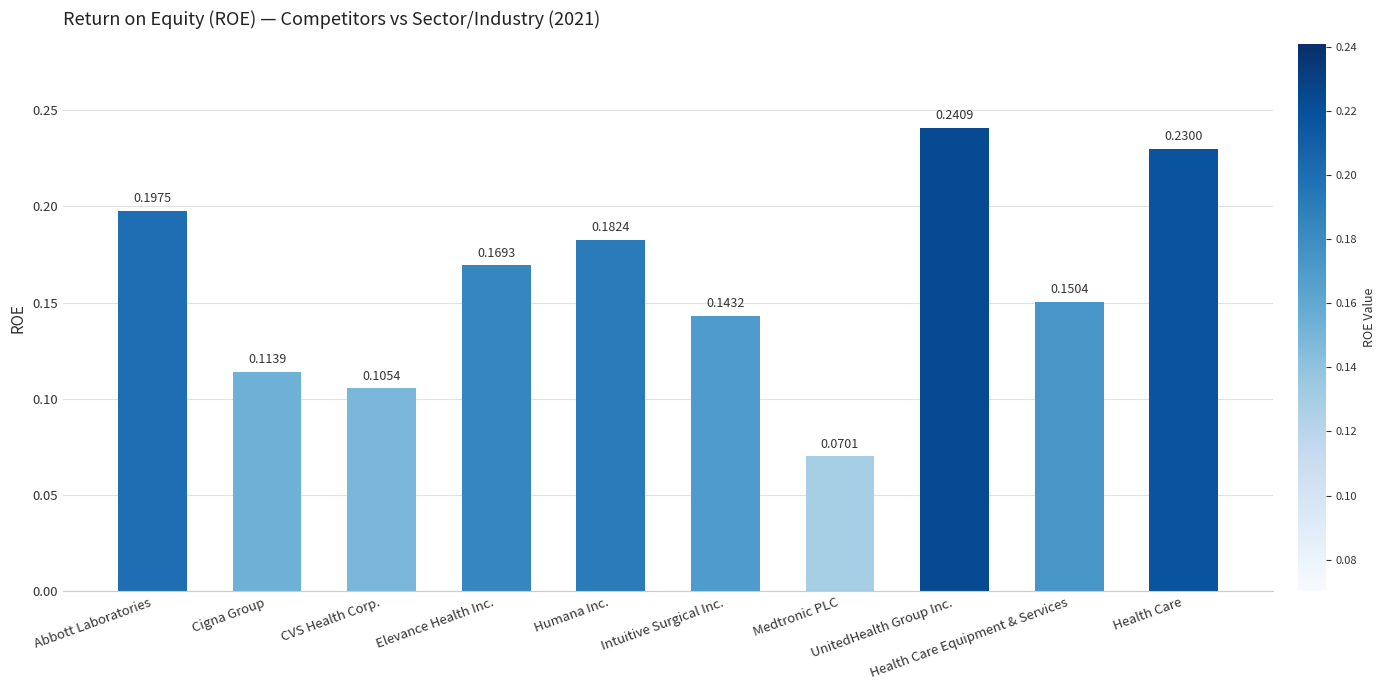

How many categories are shown in the chart?

10